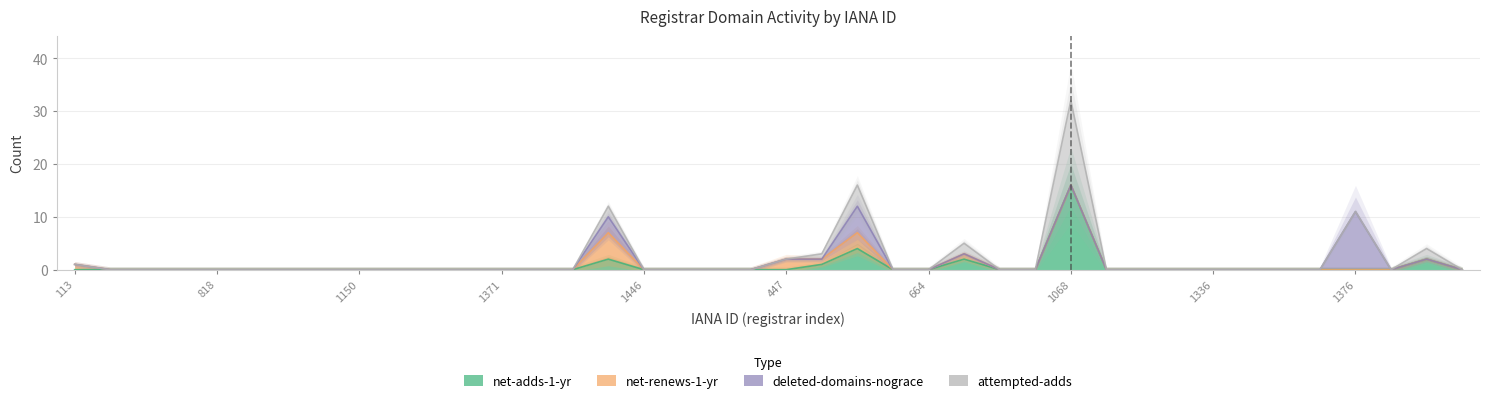

The value of net-renews-1-yr at 35 is 2. True or false?

False